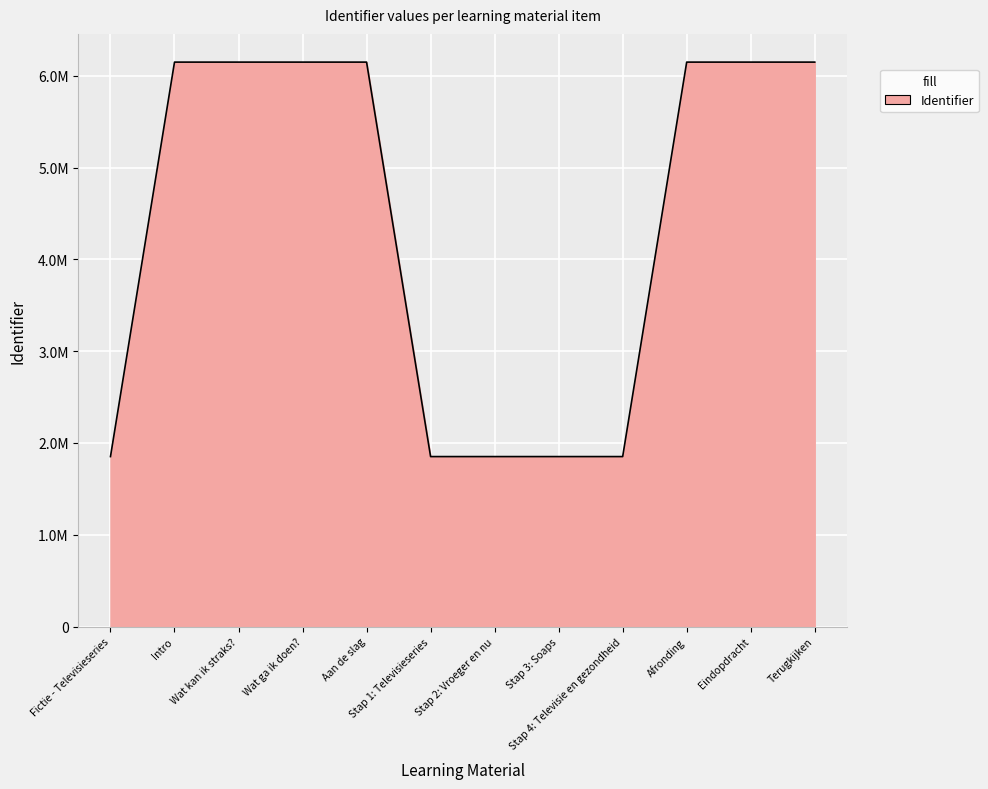

Does the chart display data point markers on the line(s)?

No